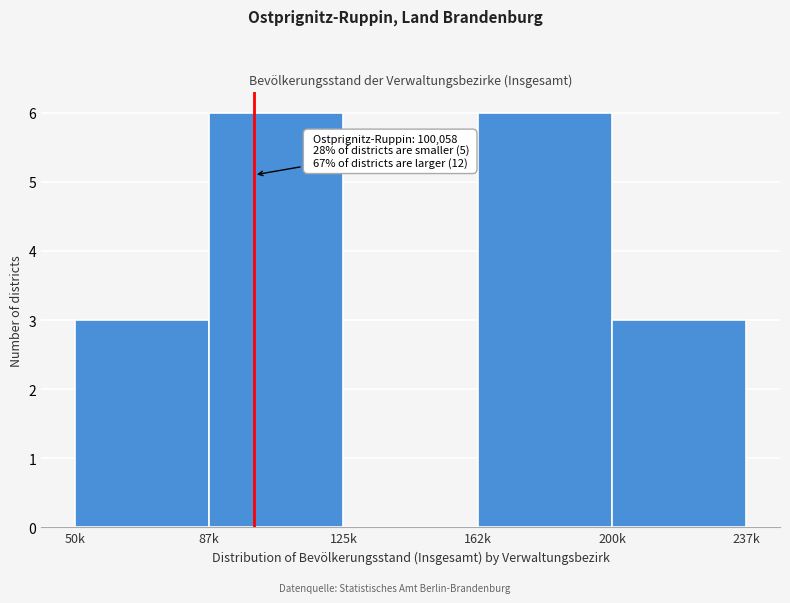

Reading left to right, extract all data points from this chart.

50k=3	87k=6	125k=0	162k=6	200k=3